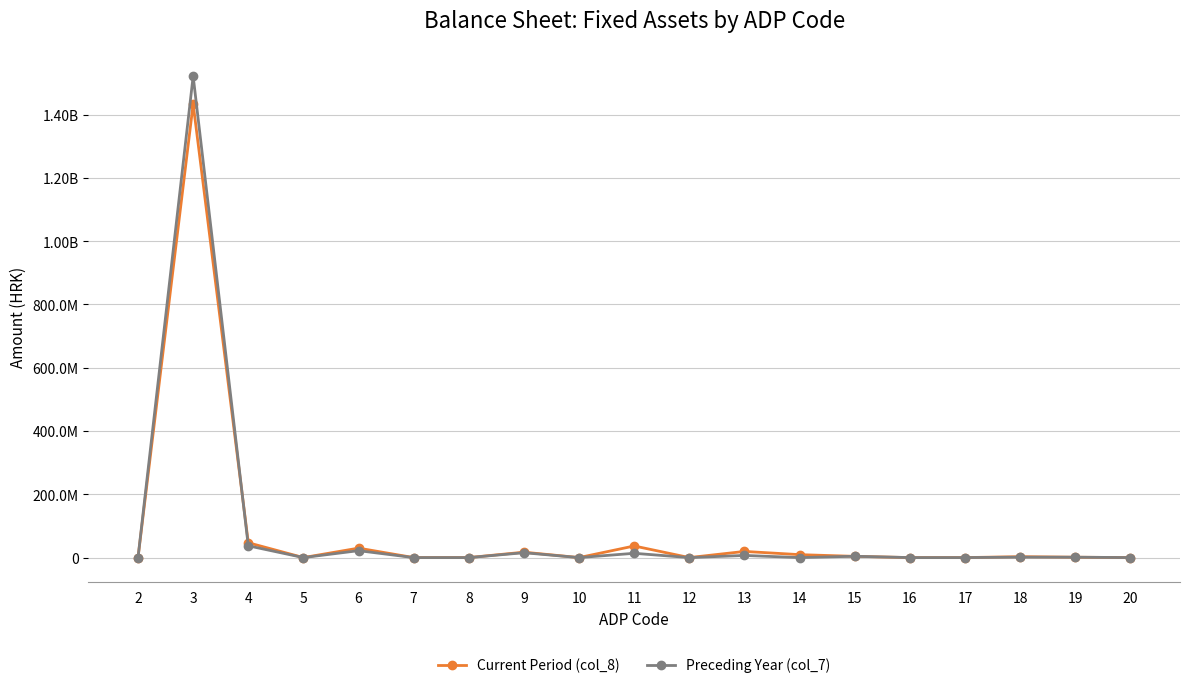

Rank the series by their average value, from highest to lowest.

Preceding Year (col_7), Current Period (col_8)